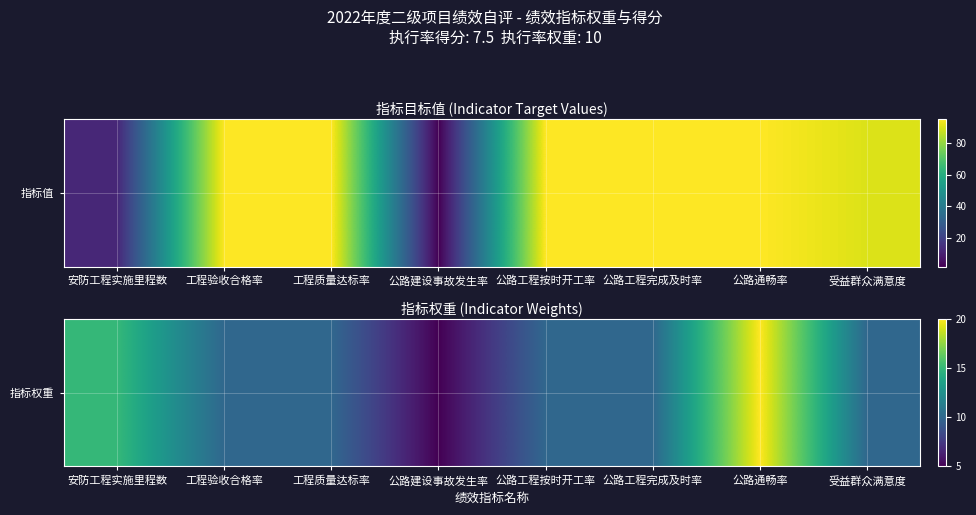

What is the difference between the second highest and minimum values?

10